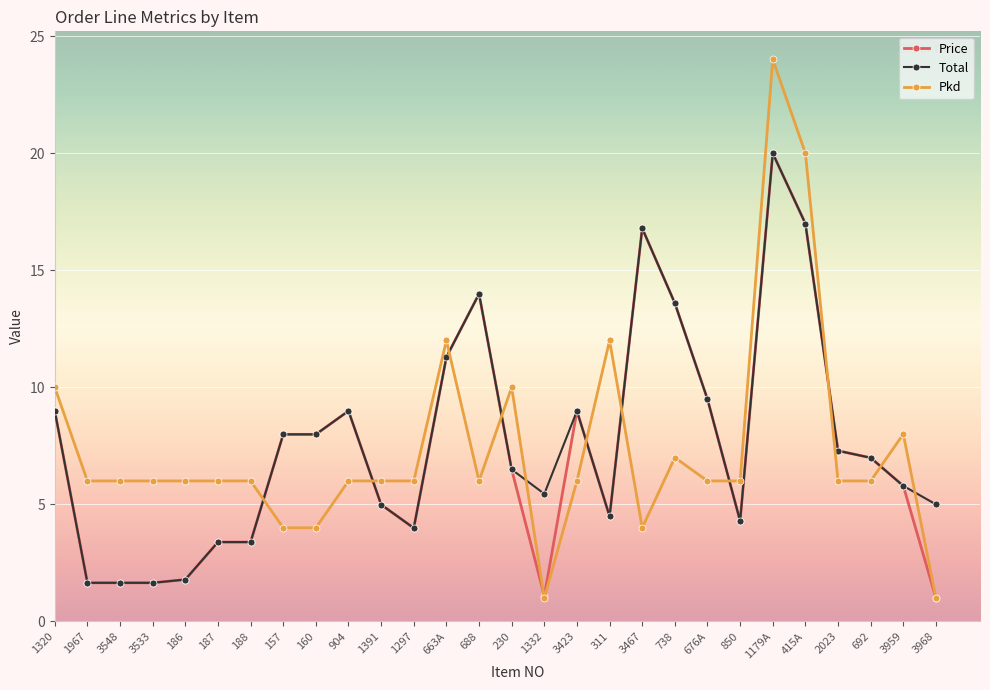

What is the highest value of the Pkd series?

24.0